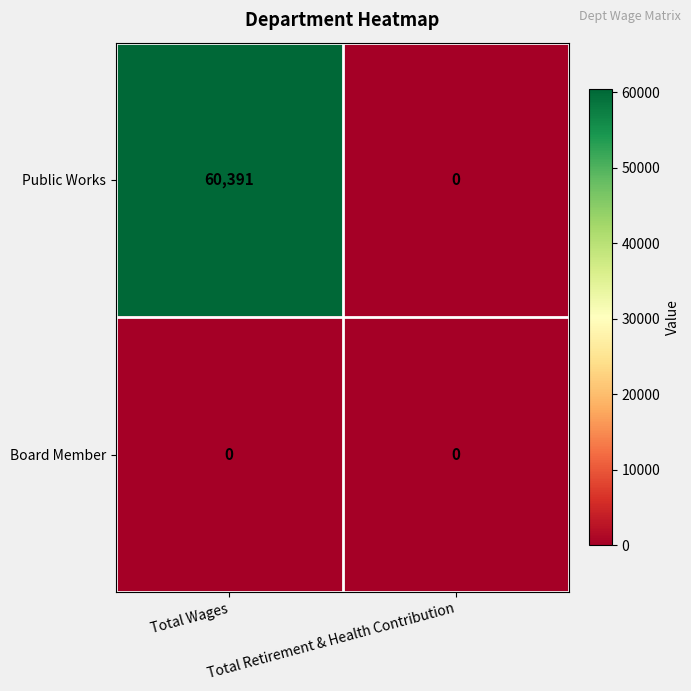

Which series changed the most between Total Wages and Total Retirement & Health Contribution?

Public Works